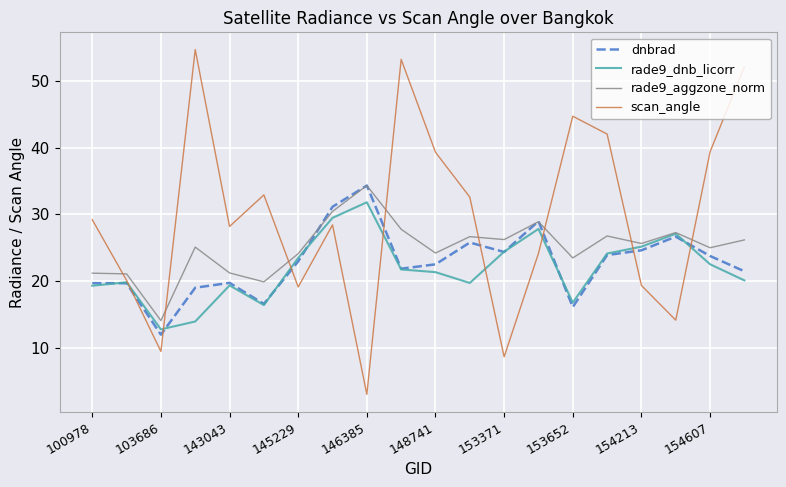

What is the average value of the scan_angle series?

29.7